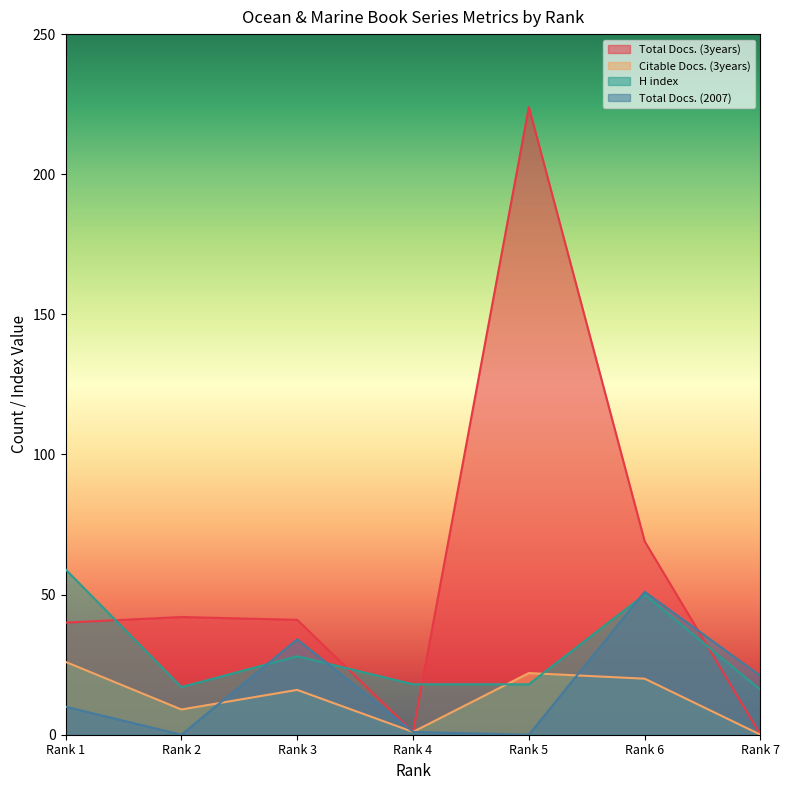

How many times do Total Docs. (2007) and Citable Docs. (3years) cross each other?

2